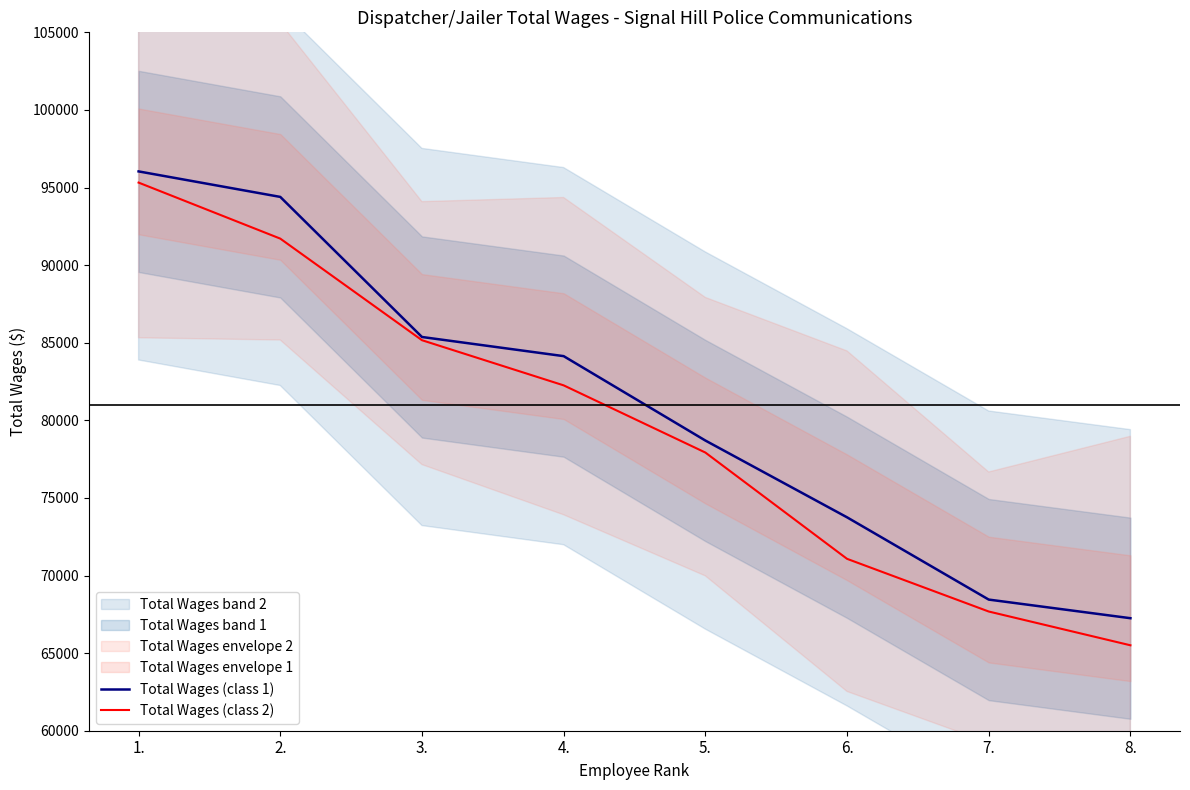

True or false: Total Wages (class 2) and Total Wages (class 1) intersect in this chart.

False